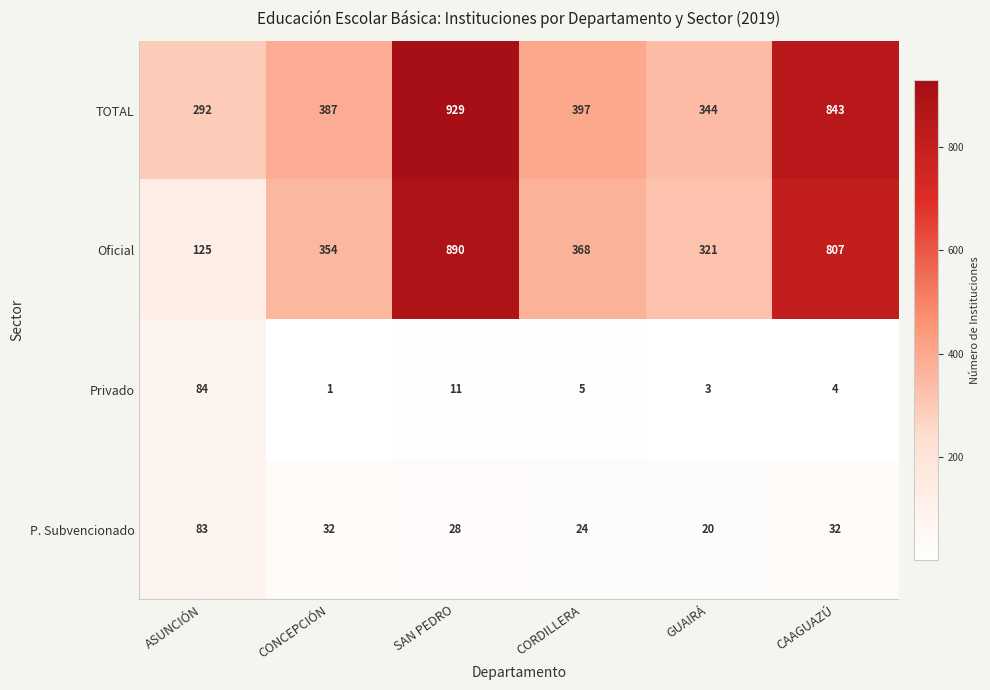

Which series changed the most between GUAIRÁ and CAAGUAZÚ?

TOTAL